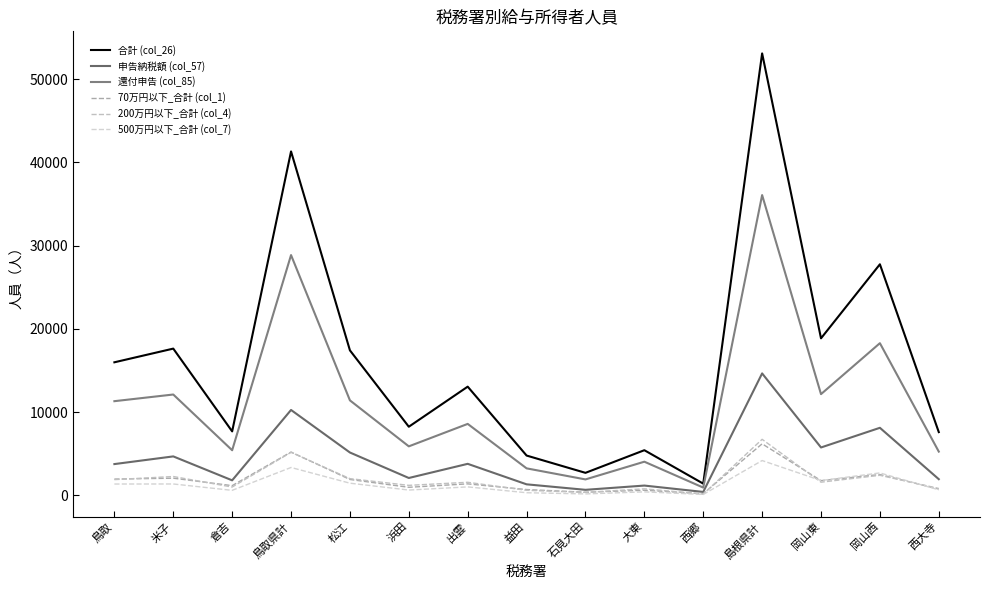

What is the lowest value of the 500万円以下_合計 (col_7) series?

115